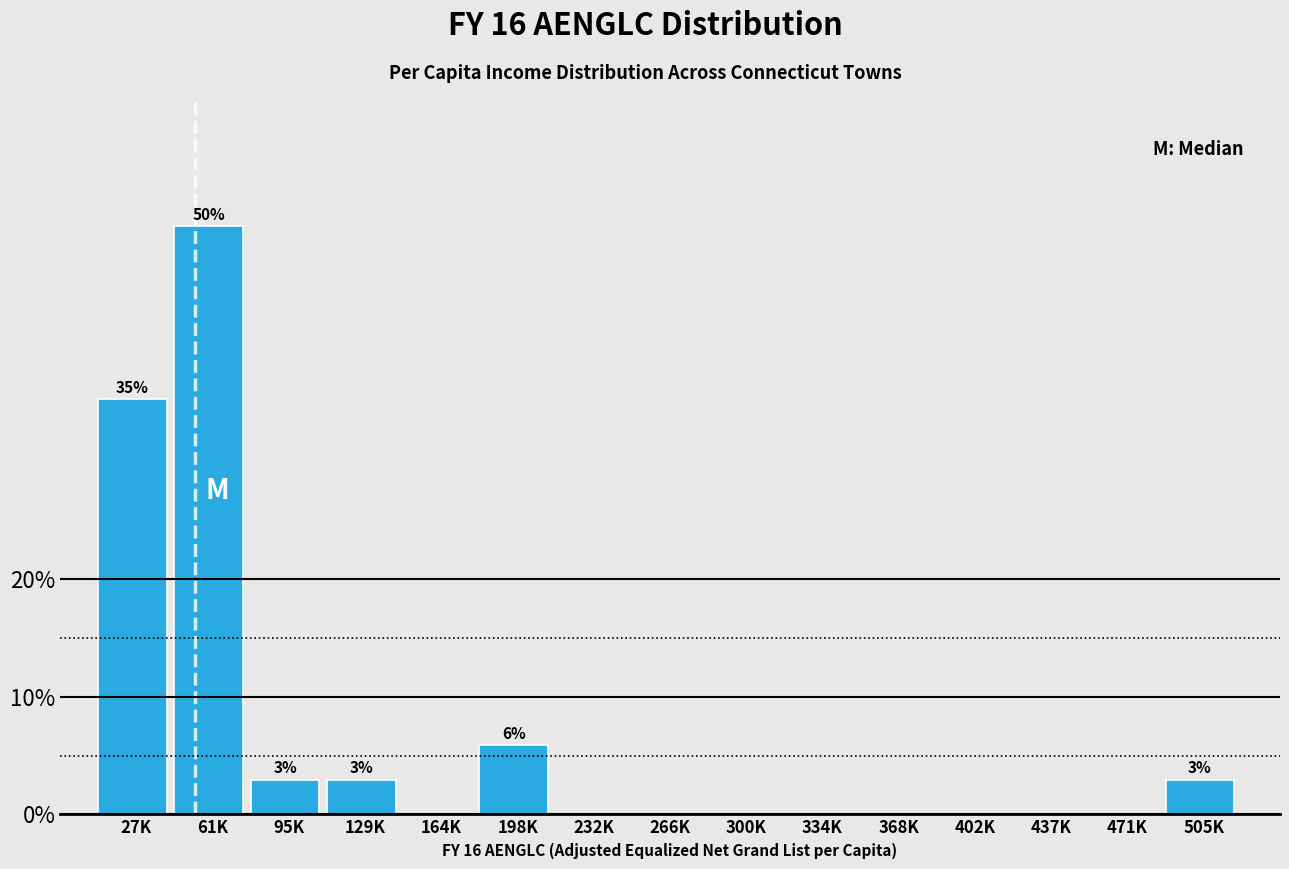

Reading left to right, list all the values displayed in this chart.

27K=35.3	61K=50.0	95K=2.9	129K=2.9	164K=0.0	198K=5.9	232K=0.0	266K=0.0	300K=0.0	334K=0.0	368K=0.0	402K=0.0	437K=0.0	471K=0.0	505K=2.9